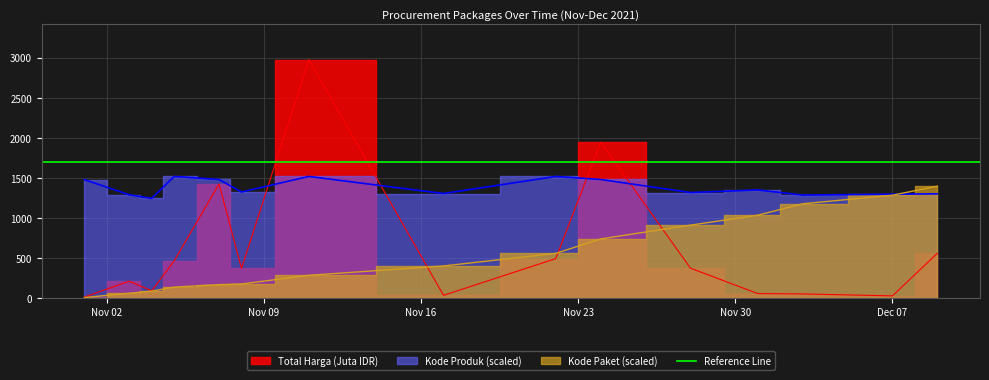

What is the difference between the second highest and second lowest values in the Total Harga (Juta) series?

1919.9